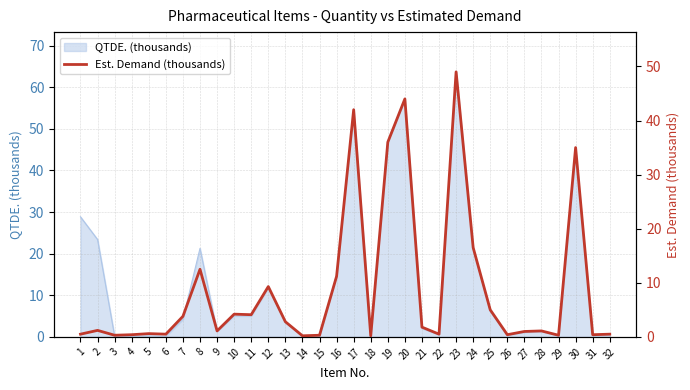

What is the value of the 3rd point from the left?

0.3